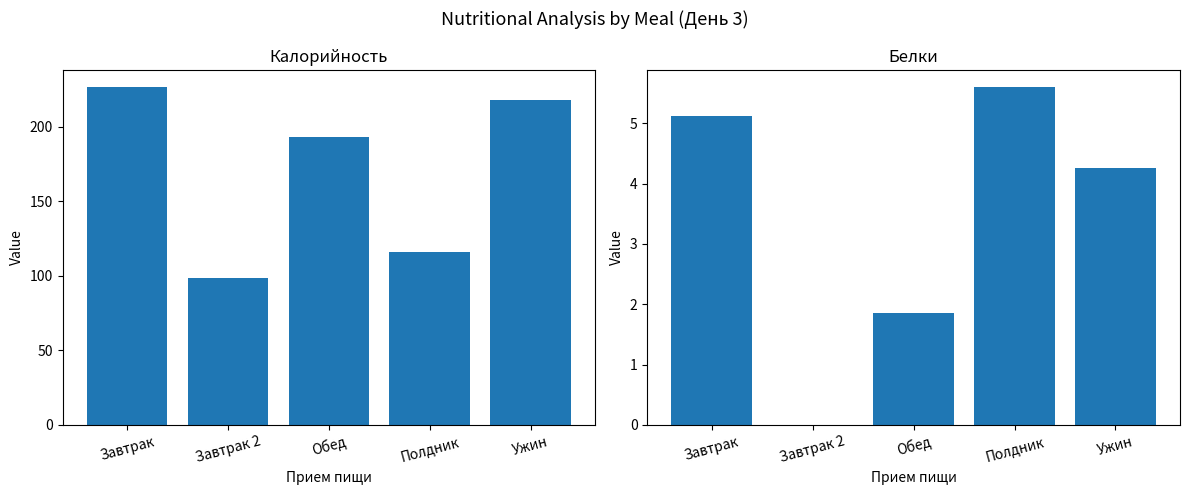

How many values in the Калорийность series exceed 193?

3